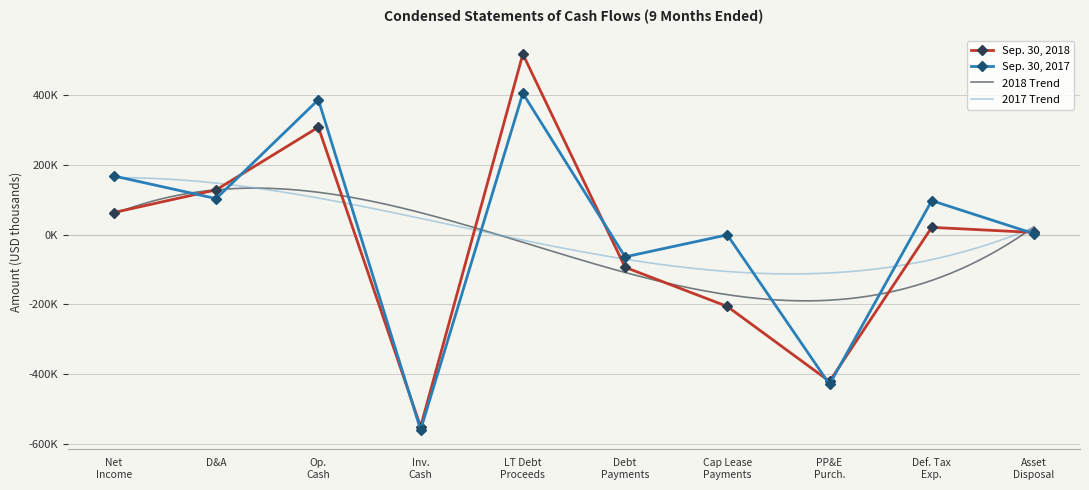

At which category does the chart reach its minimum across all series?

Inv. Cash